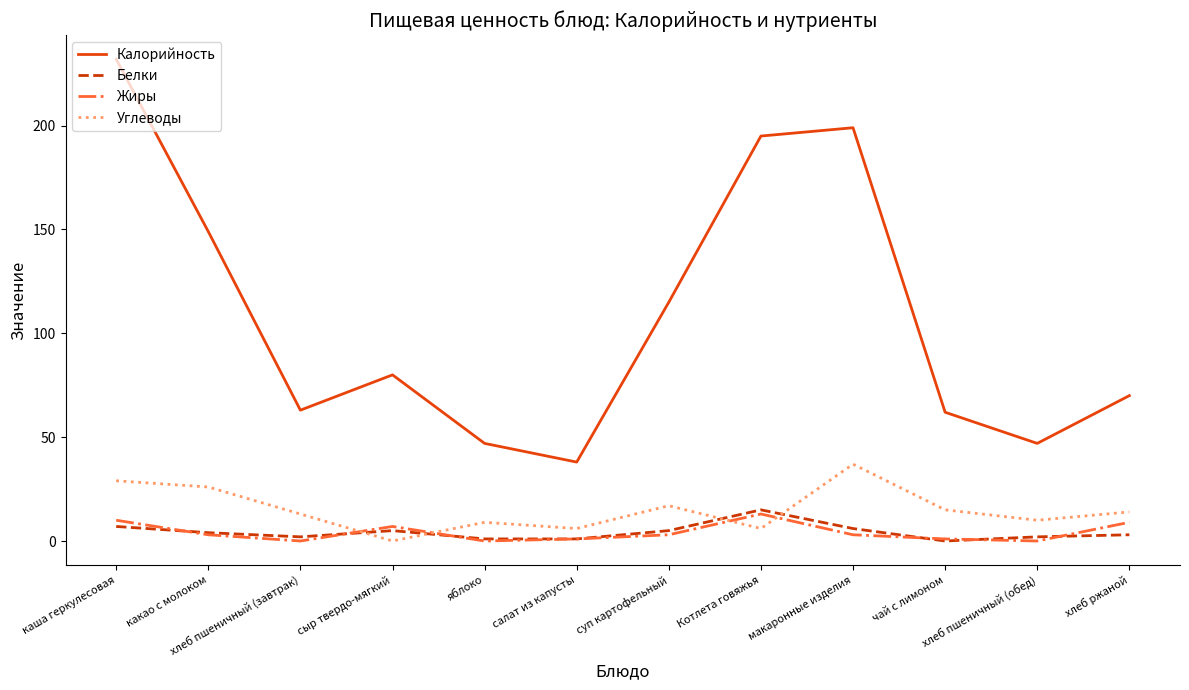

True or false: Углеводы and Калорийность cross at least once.

False